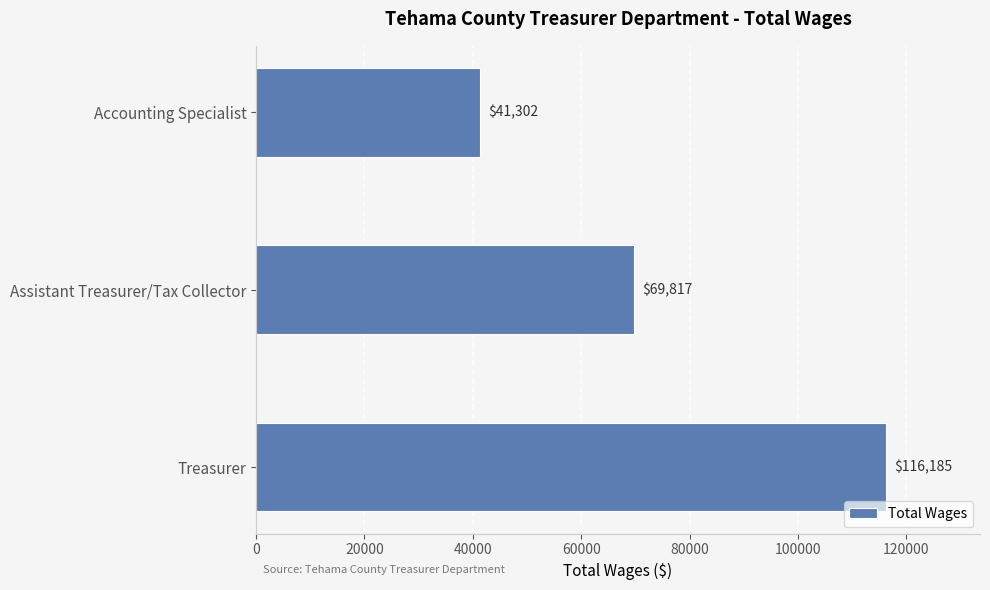

Rank the categories by value from lowest to highest.

Accounting Specialist, Assistant Treasurer/Tax Collector, Treasurer